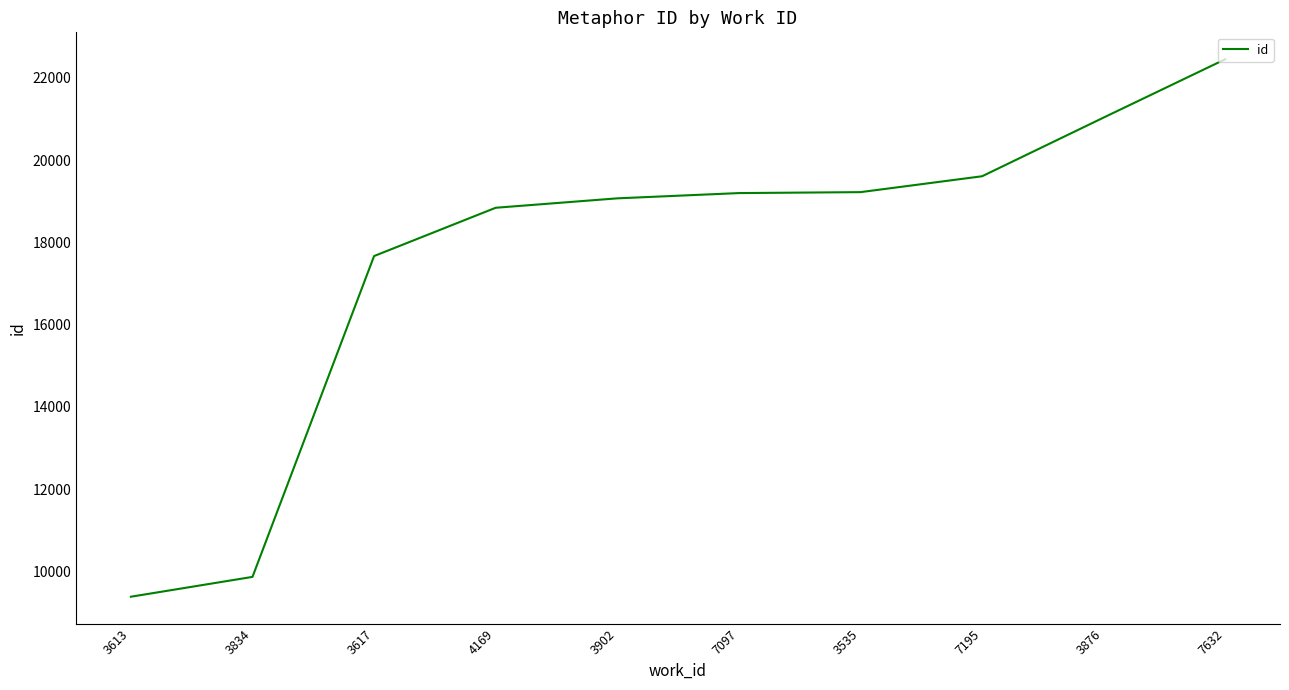

How many distinct data groups are displayed?

1